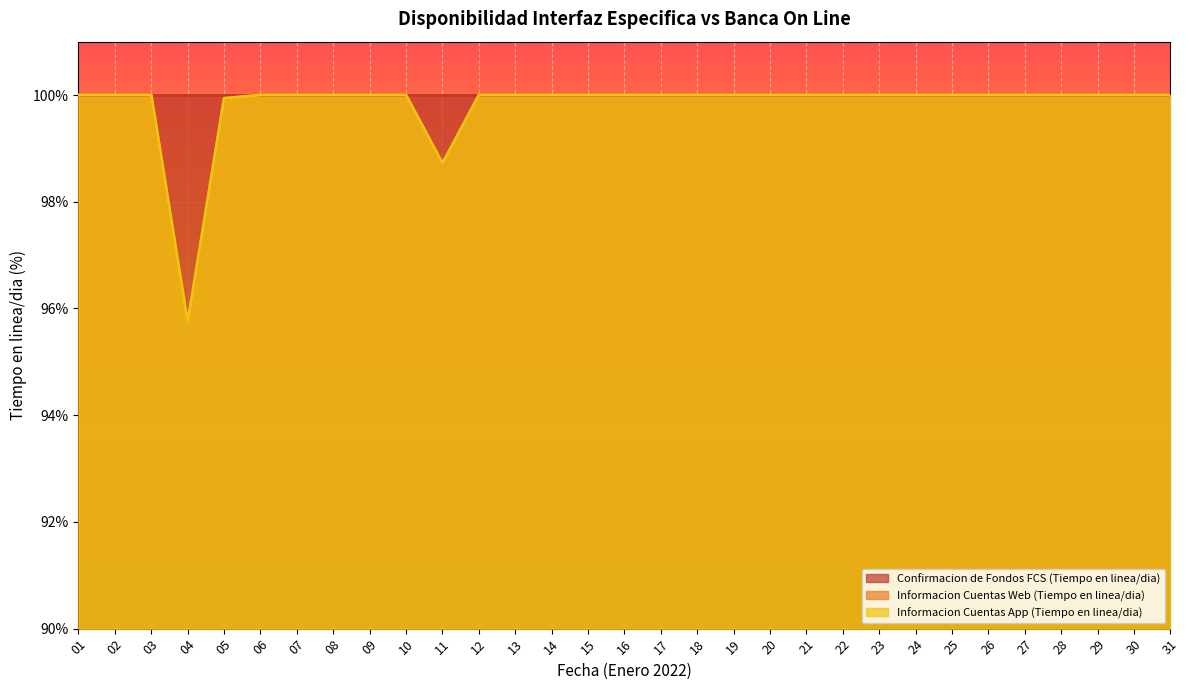

The Informacion Cuentas App (Tiempo en linea/dia) series shows 100.0 at 14. True or false?

True